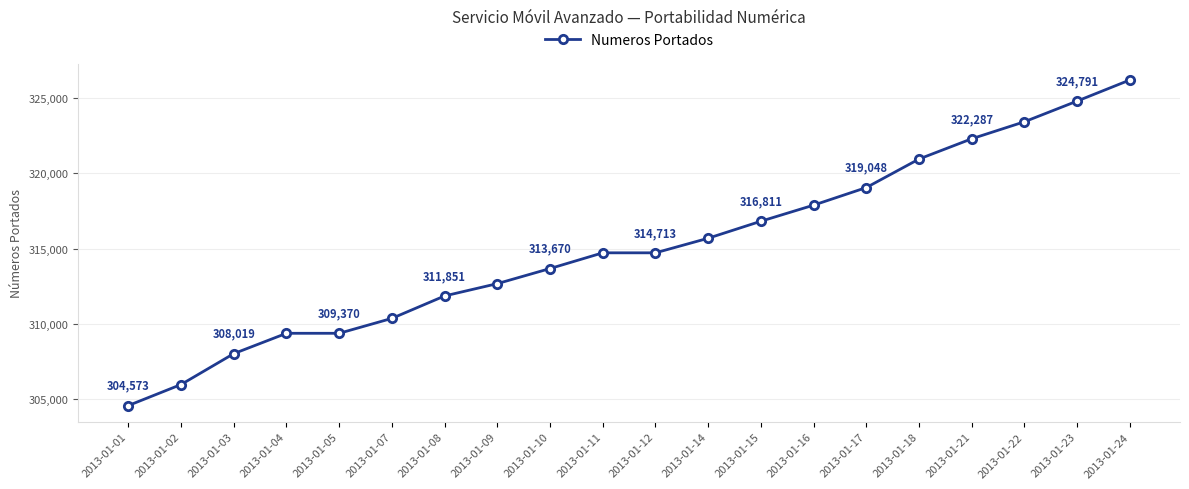

What is the maximum value shown in the chart?

326192